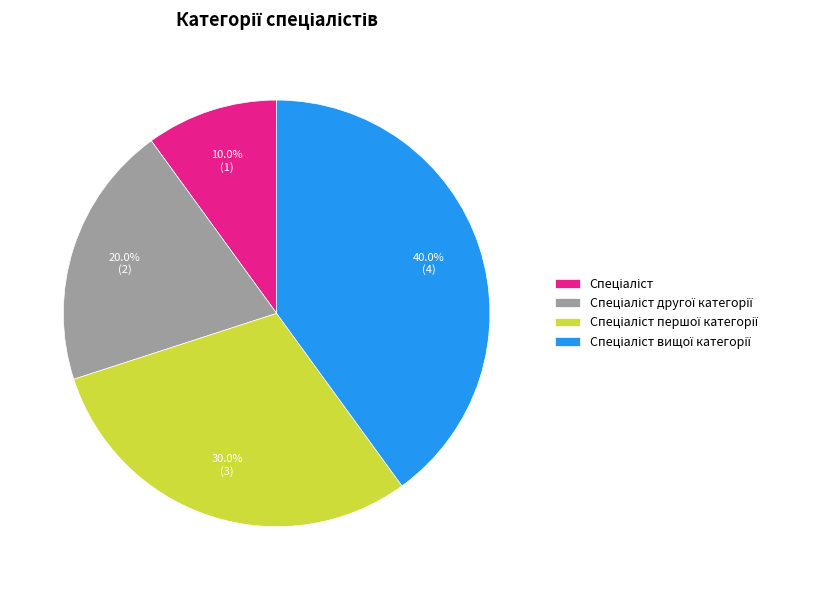

To the nearest percent, what is the average slice percentage?

25%